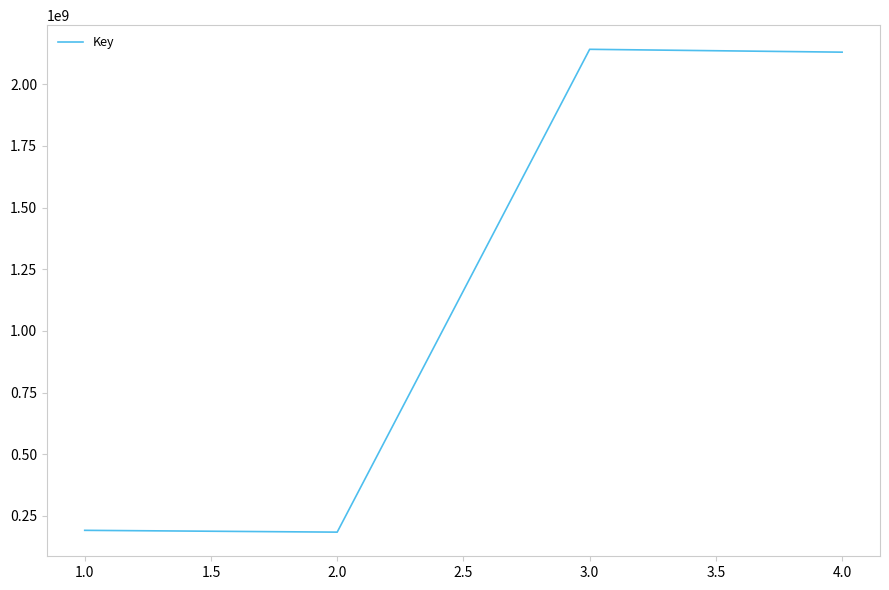

What is the maximum value shown in the chart?

2141961414